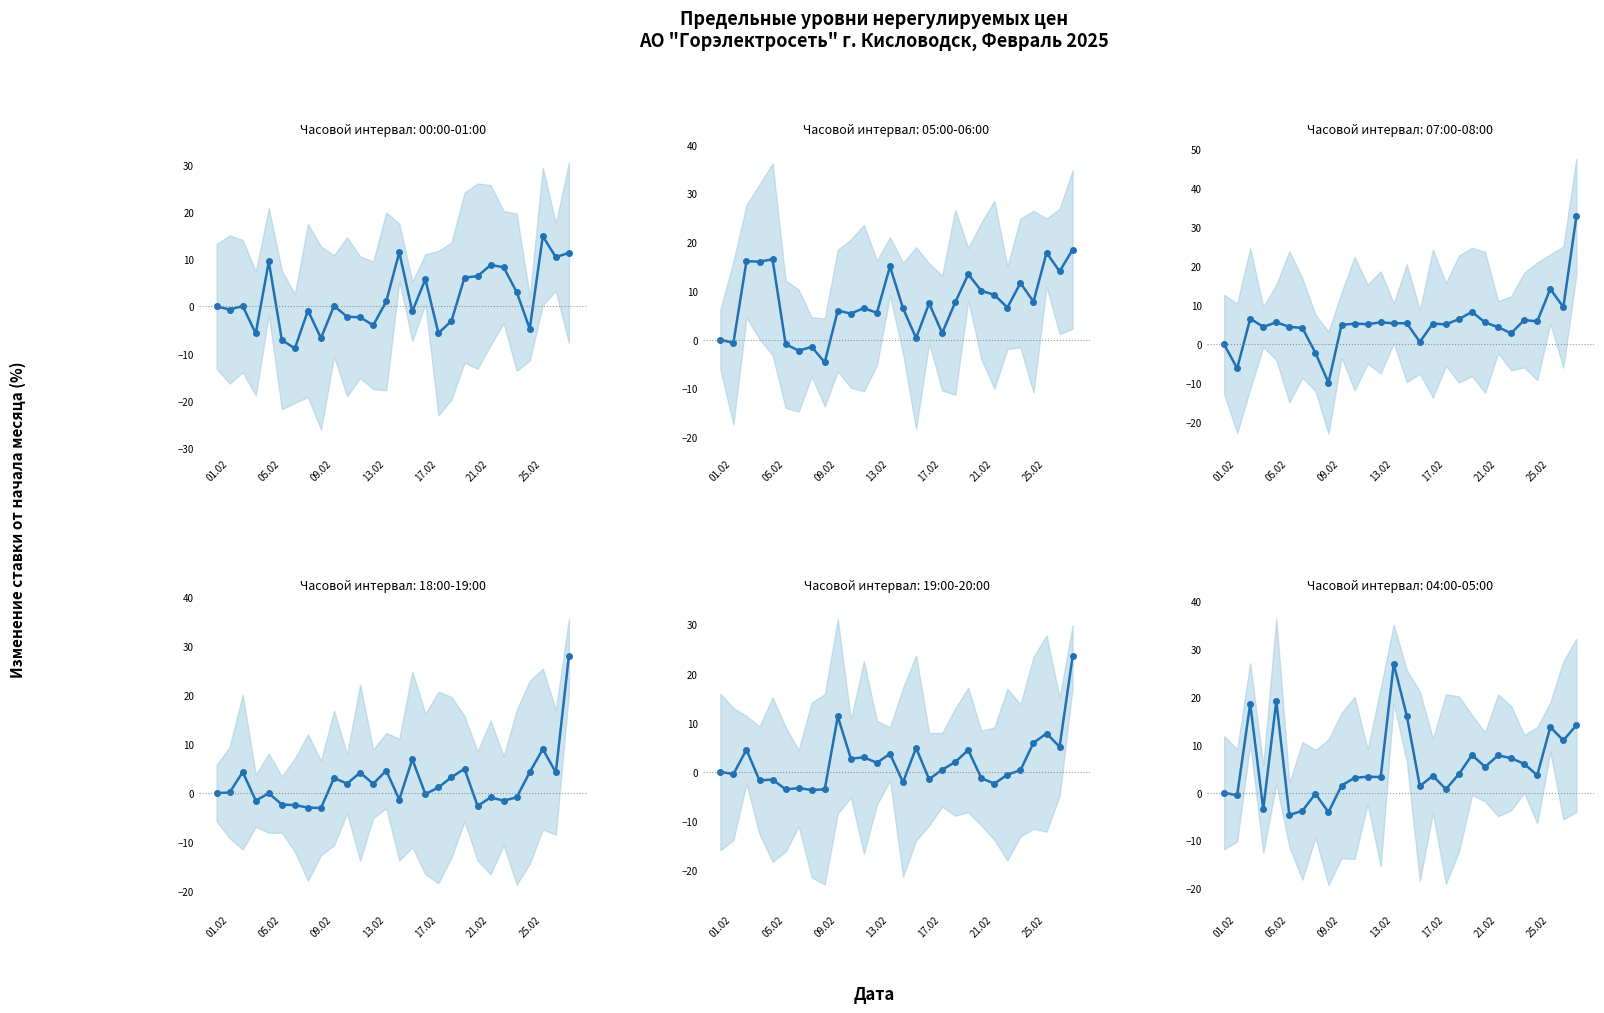

The 05:00-06:00 series shows 6.4 at 14. True or false?

True